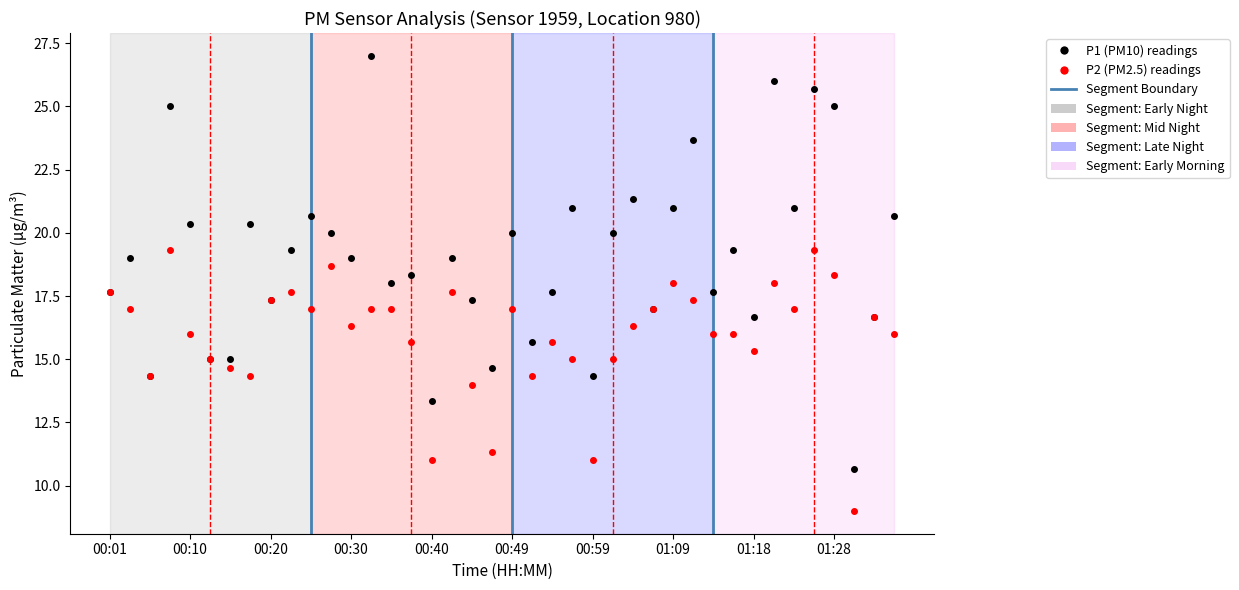

Rank the series by their maximum value, from lowest to highest.

P2 (PM2.5) readings, P1 (PM10) readings